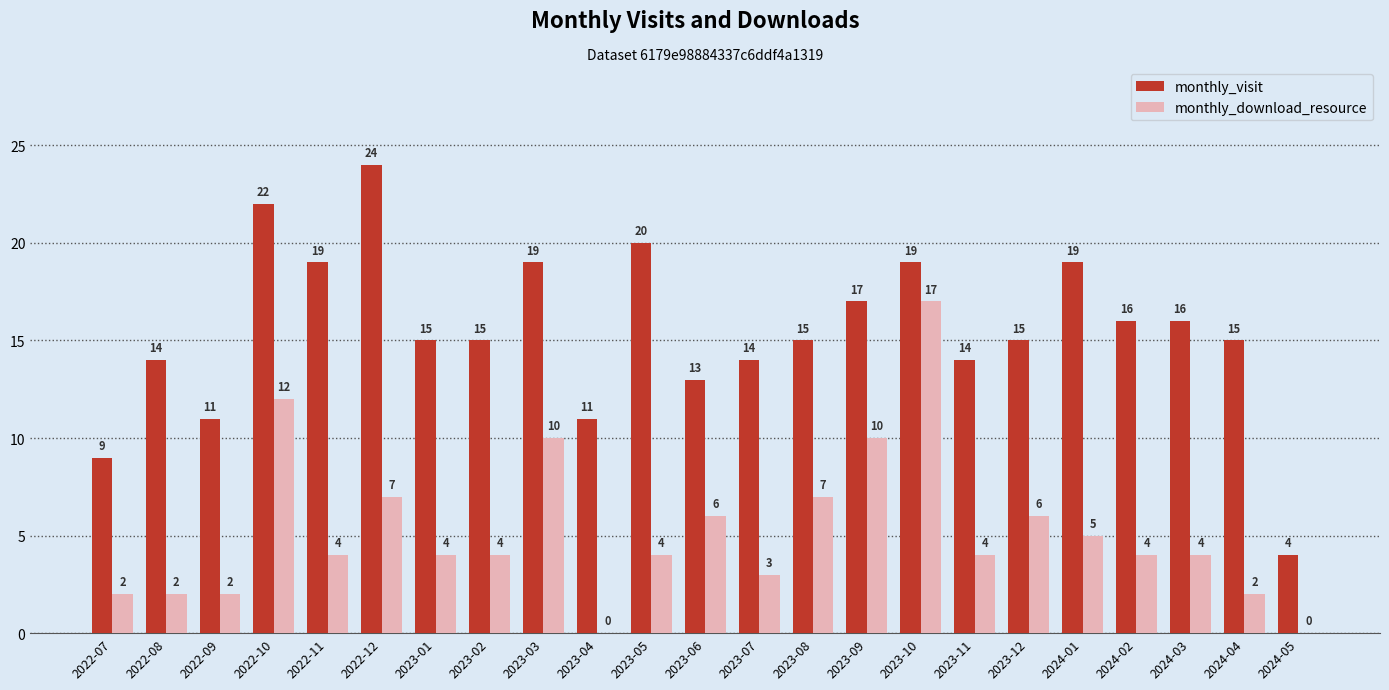

Is it true that monthly_visit equals 5 at 2023-09?

False